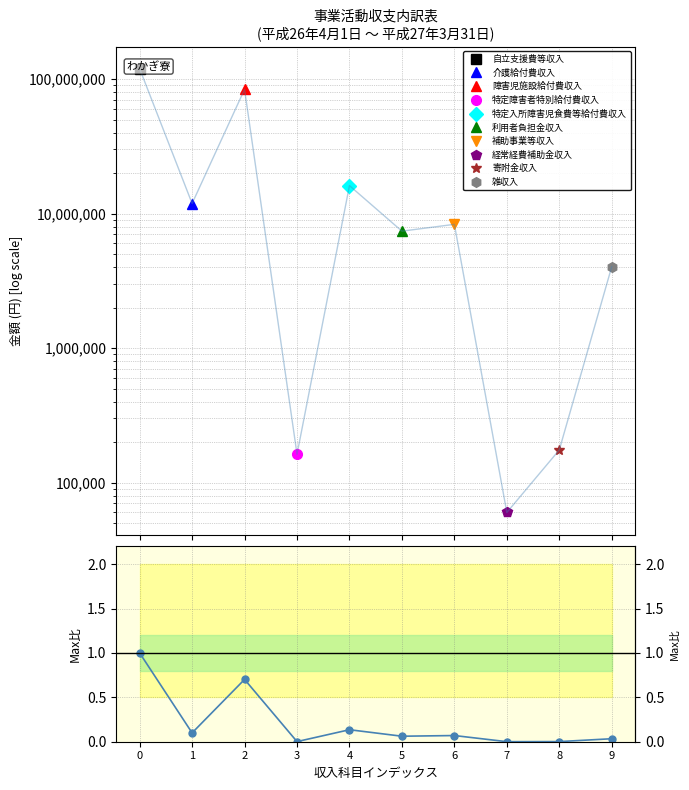

Reading left to right, list all the values displayed in this chart.

1.0	0.1	0.7	0.0	0.1	0.1	0.1	0.0	0.0	0.0